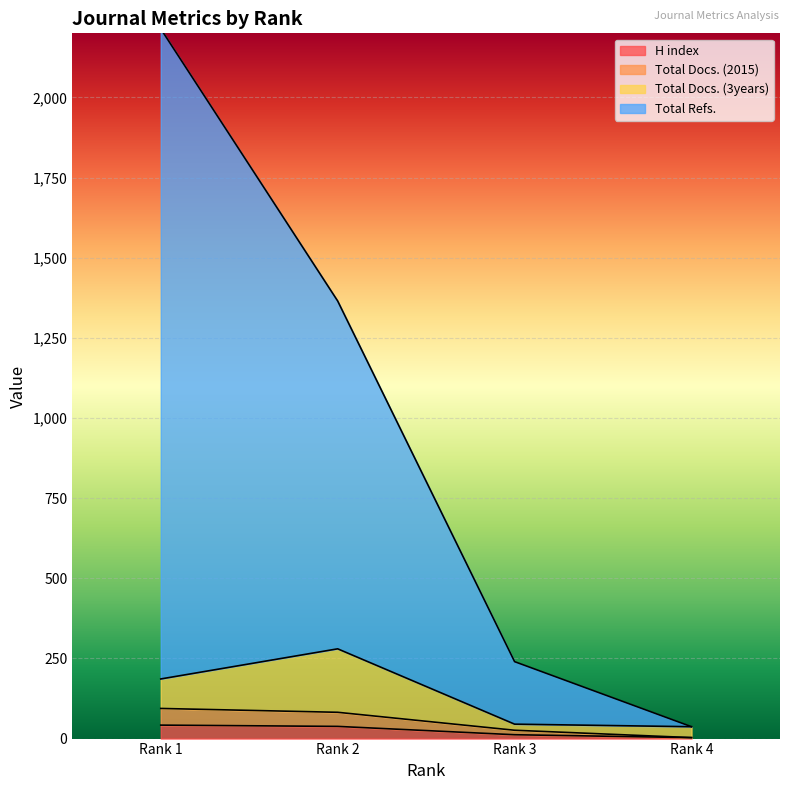

Does the chart display data point markers on the line(s)?

No